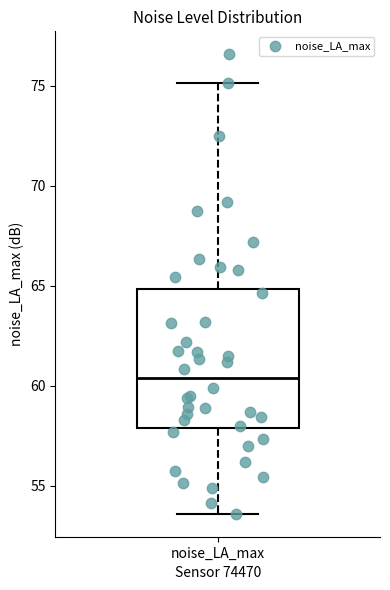

Where does the upper whisker of the box for noise_LA_max end on the y-axis? The values are not printed on the chart, so give them approximately, as read against the axis.

75.0